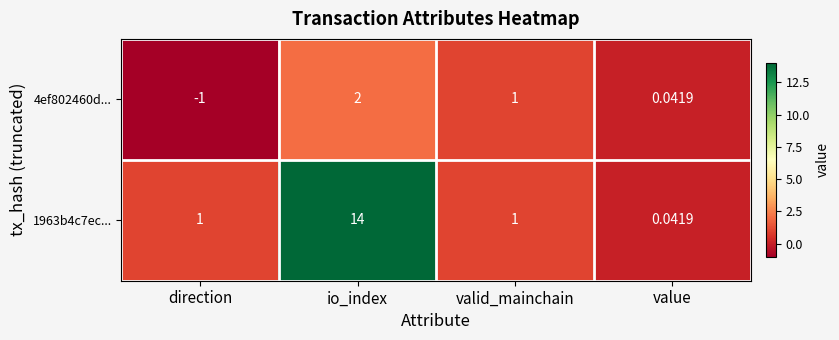

At which category does the chart reach its minimum across all series?

direction